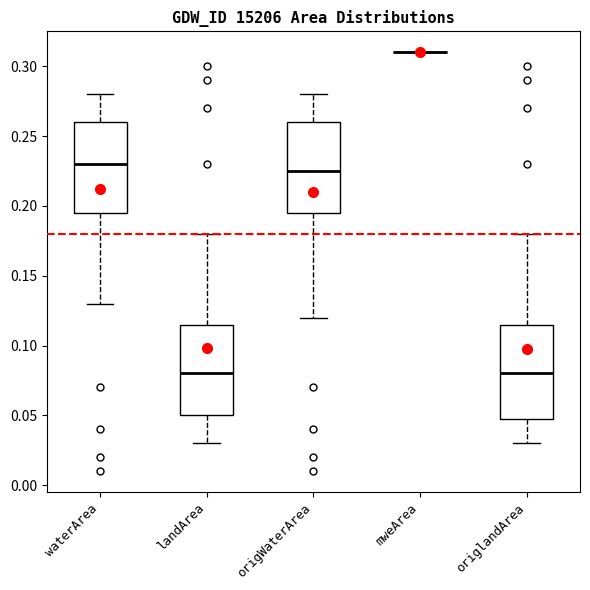

Reading left to right, transcribe this box plot: for each box, give where its median line is, the range the box spans, and where its two whiskers end, as read against the y-axis. The values are not printed on the chart, so give them approximately, as read against the axis.

waterArea: median 0.230, box 0.195 to 0.260, whiskers 0.130 to 0.280
landArea: median 0.080, box 0.050 to 0.115, whiskers 0.030 to 0.180
origWaterArea: median 0.225, box 0.195 to 0.260, whiskers 0.120 to 0.280
mweArea: box collapsed to a line at 0.310, whiskers 0.310 to 0.310
origlandArea: median 0.080, box 0.050 to 0.115, whiskers 0.030 to 0.180